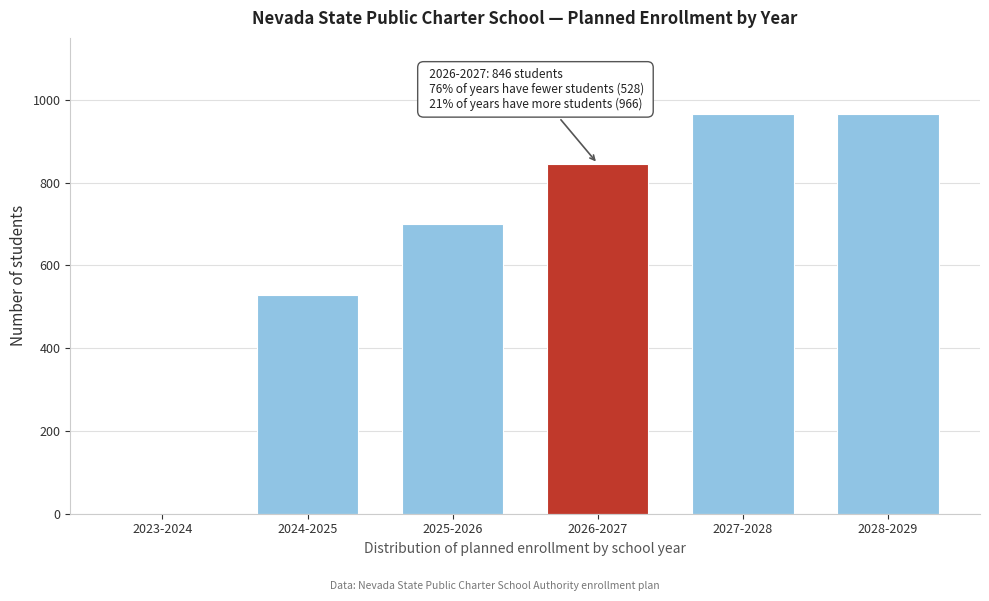

Reading left to right, what are all the values shown in this chart?

2023-2024=0	2024-2025=528	2025-2026=700	2026-2027=846	2027-2028=966	2028-2029=966